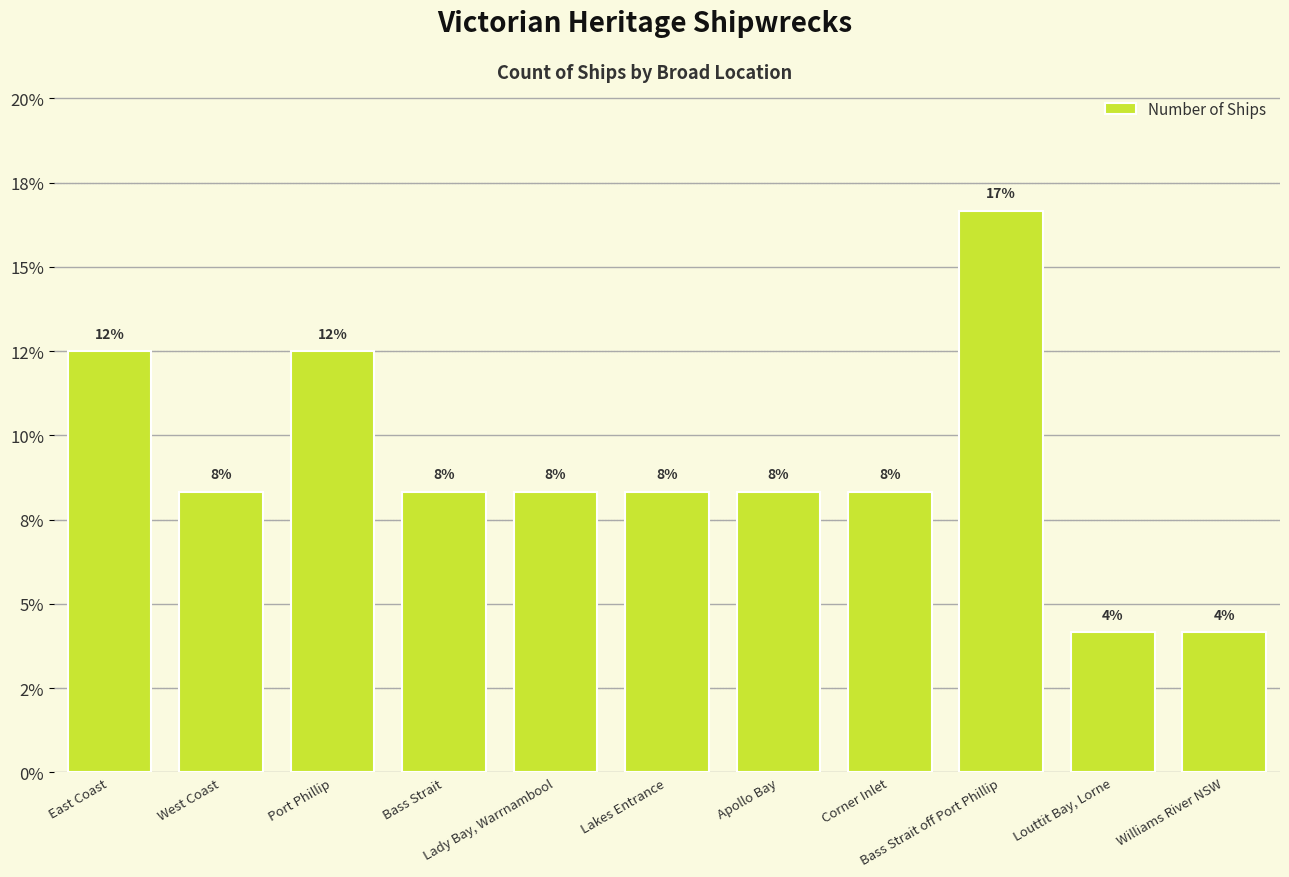

Are the bars horizontal?

No